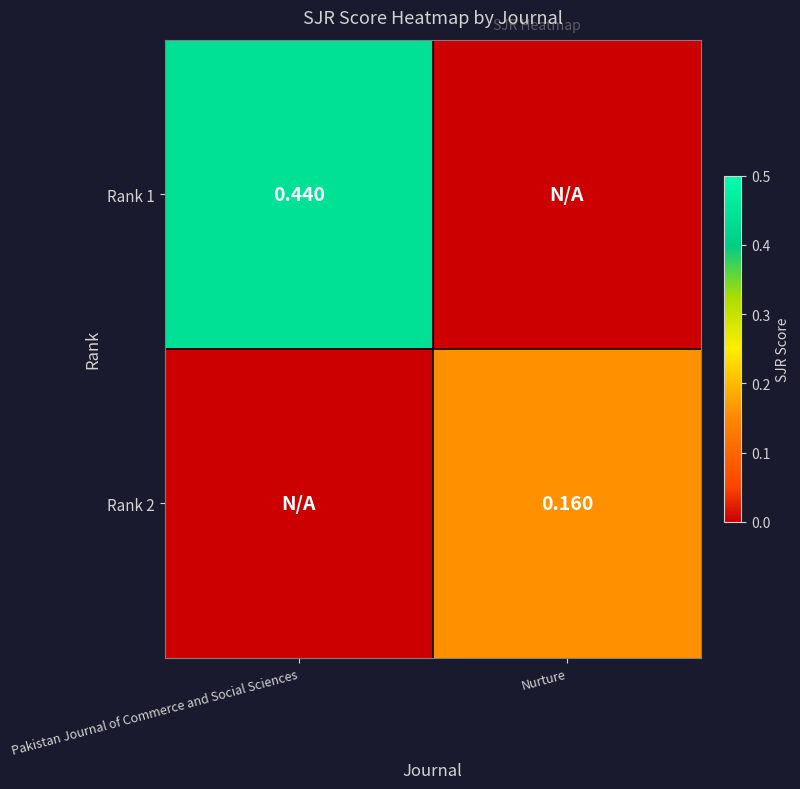

Between Pakistan Journal of Commerce and Social Sciences and Nurture, which series saw the biggest shift?

Rank 1